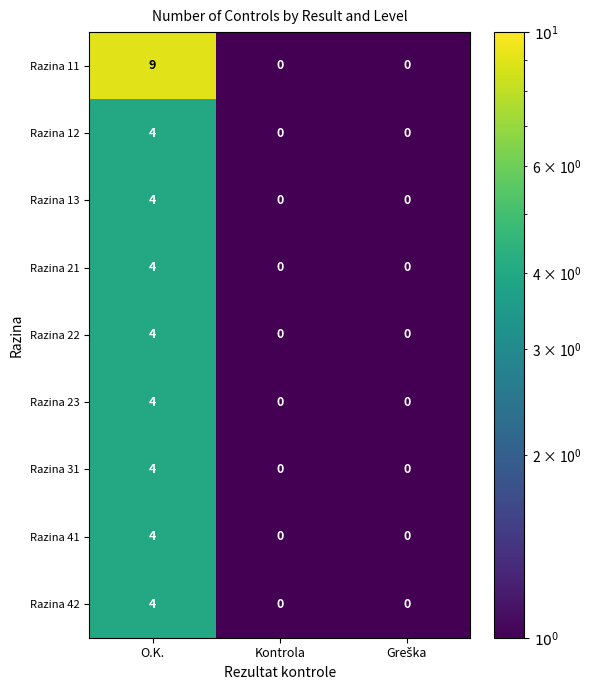

Which series has the largest total across all categories?

Razina 11